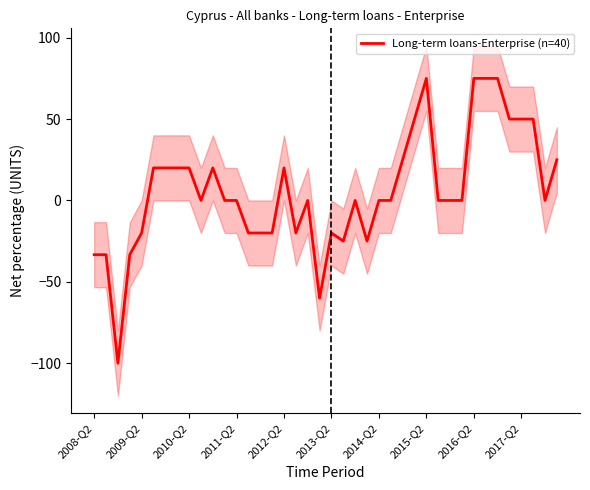

What is the greatest value displayed?

75.0